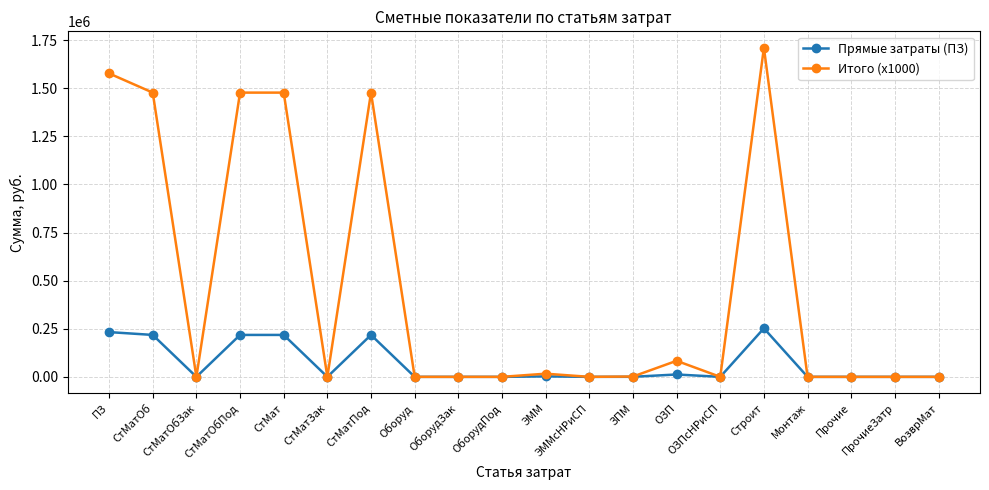

What is the total value across all series at ЭММ?

18831